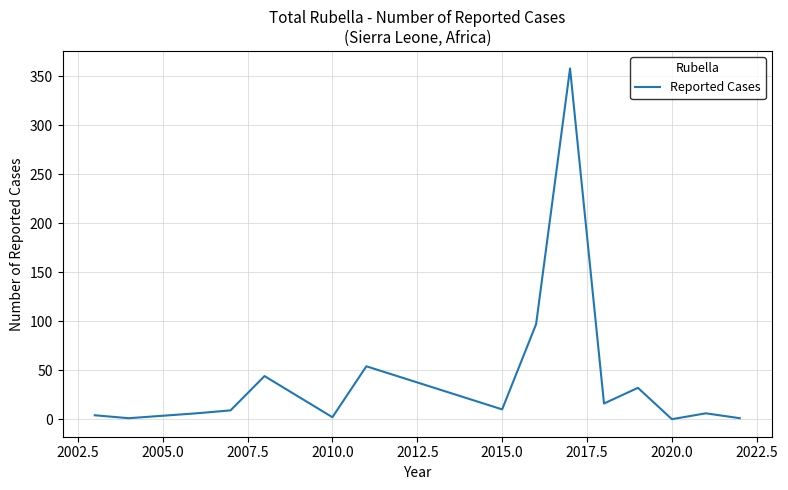

What is the maximum value shown in the chart?

358